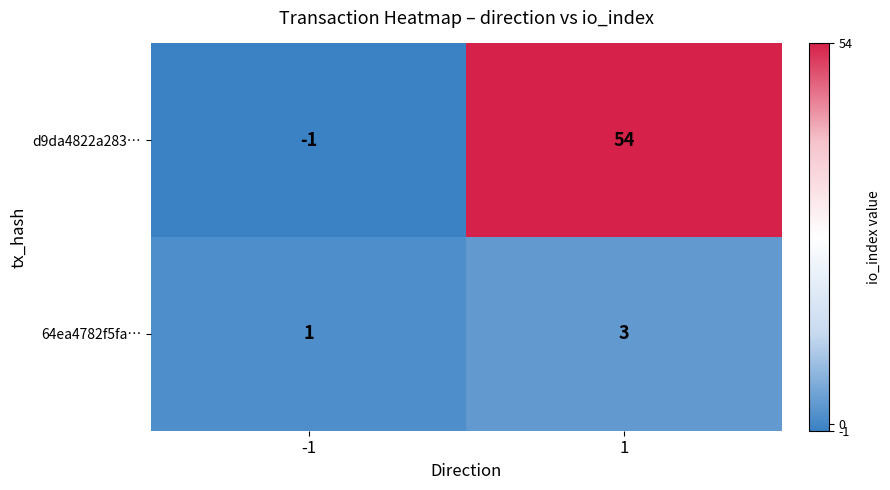

What is the difference between the maximum and minimum values in the d9da4822a283… series?

55